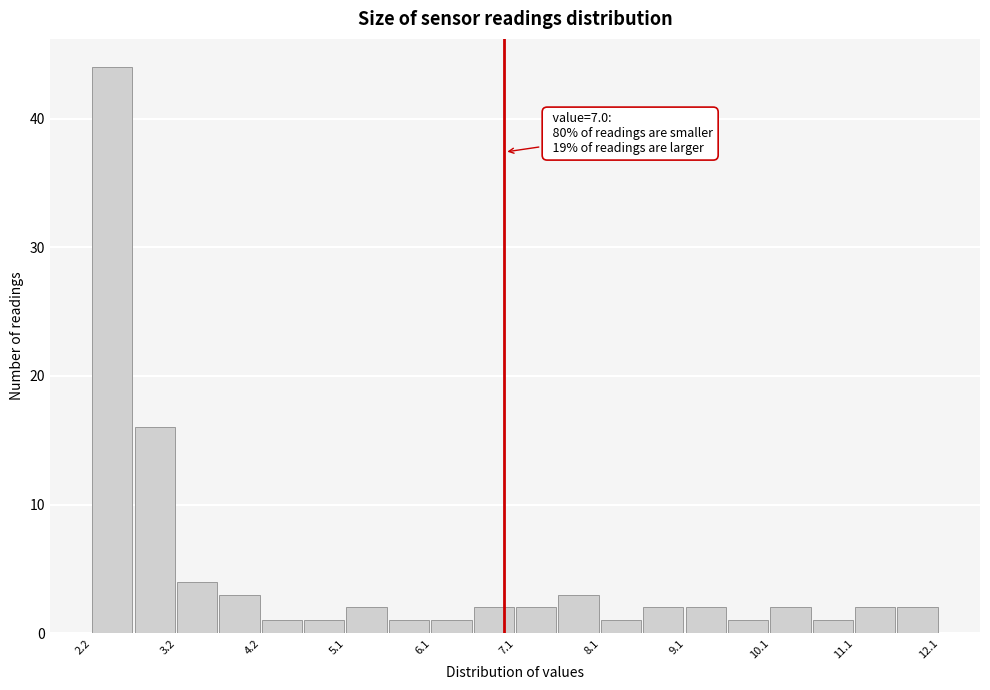

Which range on the x-axis has the tallest bar?

2.2 to 2.7